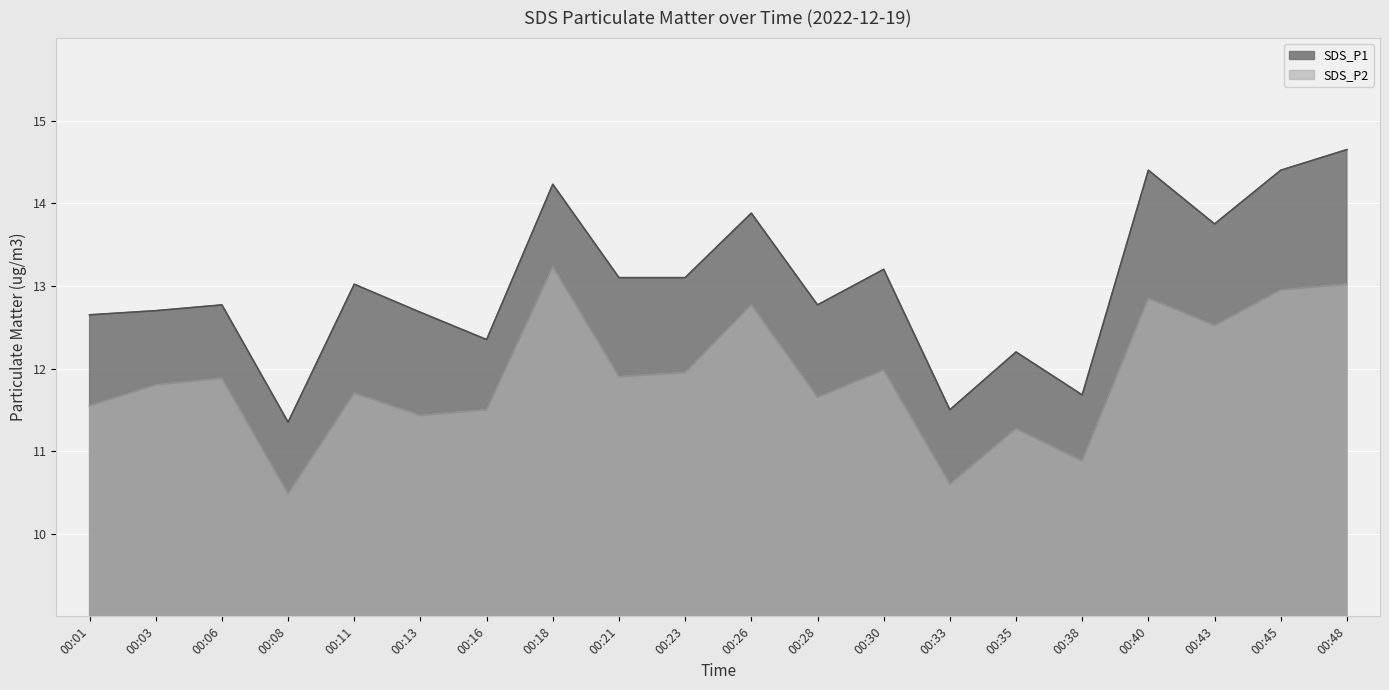

Reading left to right, extract all data points from this chart.

SDS_P1: 12.7	12.7	12.8	11.3	13.0	12.7	12.3	14.2	13.1	13.1	13.9	12.8	13.2	11.5	12.2	11.7	14.4	13.8	14.4	14.7
SDS_P2: 11.6	11.8	11.9	10.5	11.7	11.4	11.5	13.2	11.9	11.9	12.8	11.7	12.0	10.6	11.3	10.9	12.8	12.5	12.9	13.0